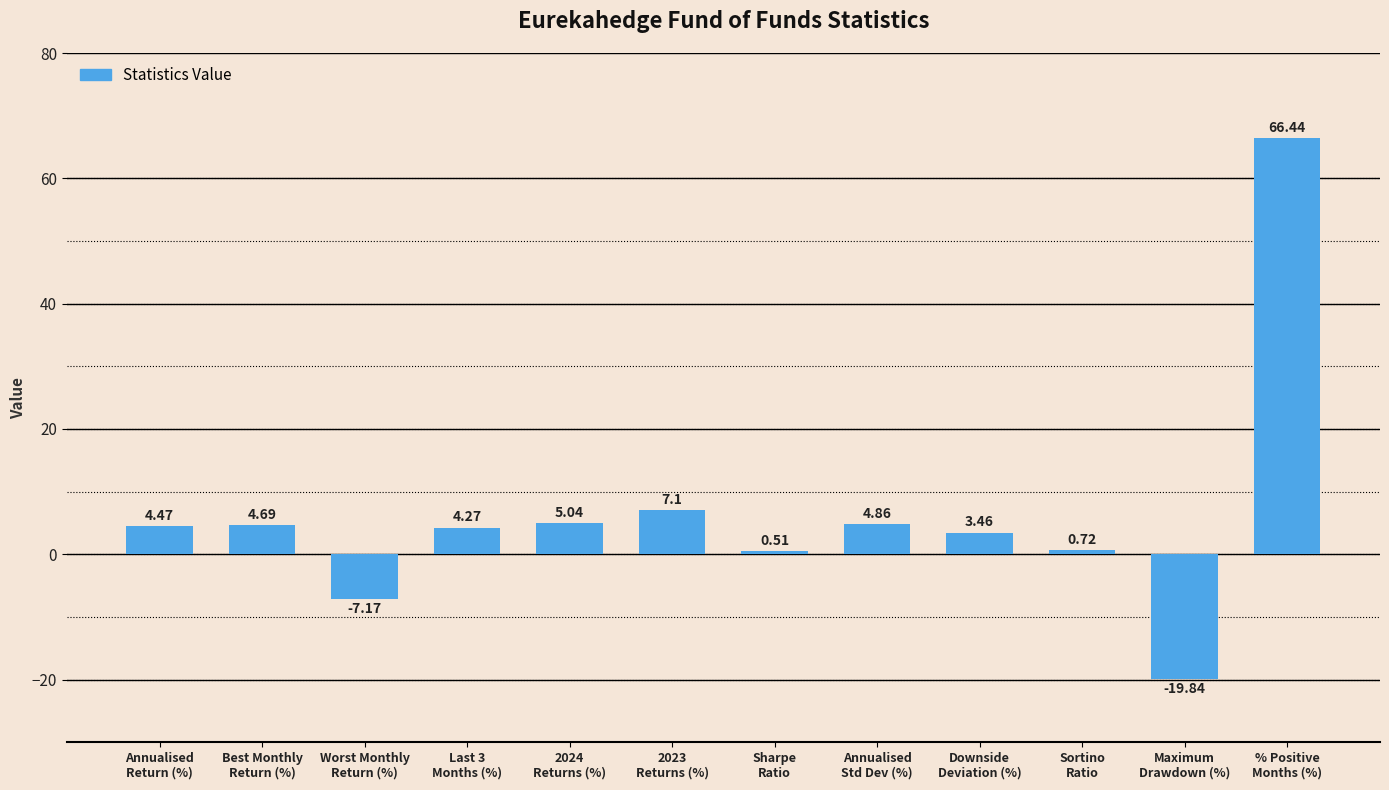

How many bars are there in total?

12